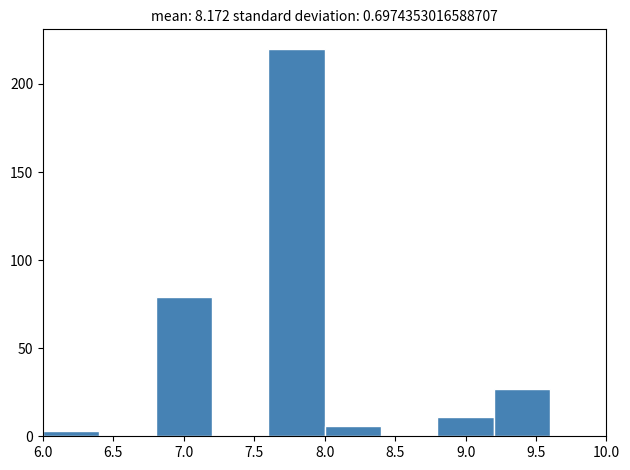

Over which range of the x-axis is the bar tallest?

7.6 to 8.0